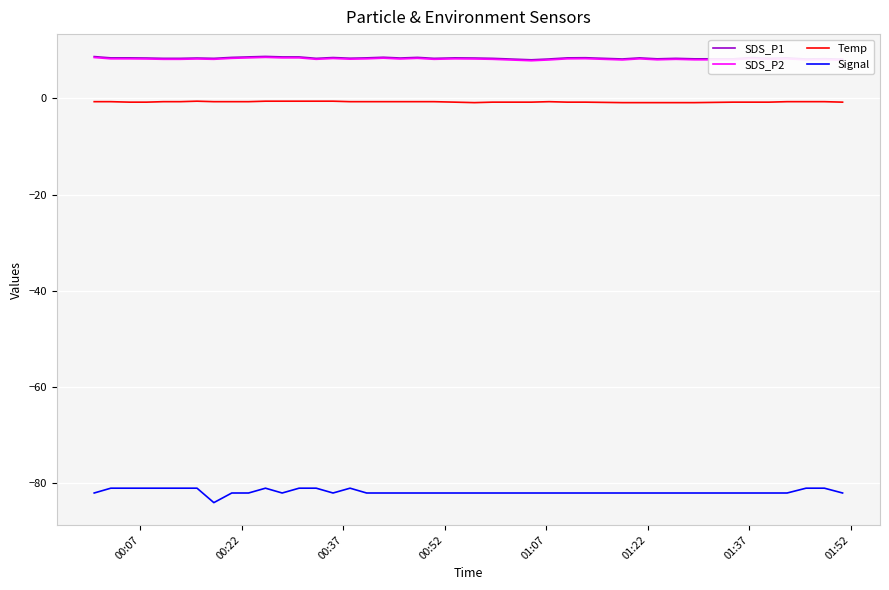

True or false: SDS_P2 and Signal intersect in this chart.

False